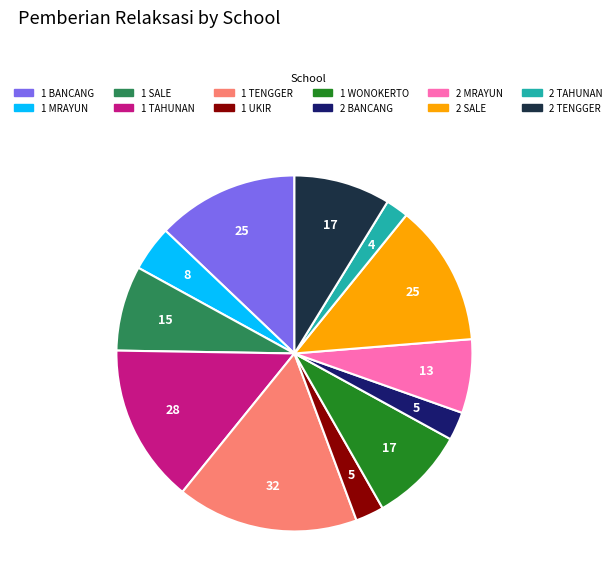

How many slices are in this pie chart?

12